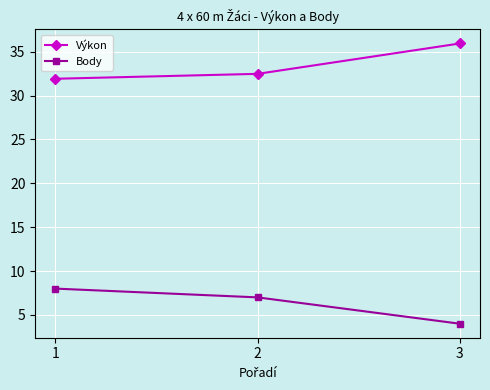

How many Body values are between 4 and 8?

3